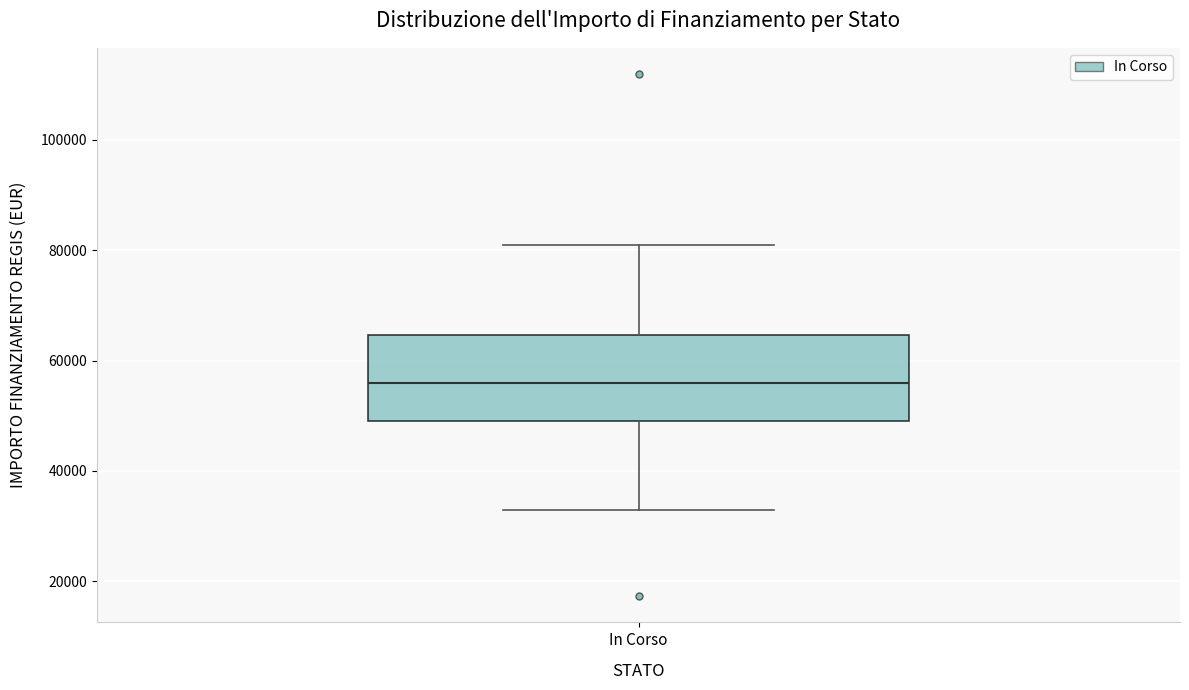

Where is the upper edge of the box for In Corso on the y-axis? The values are not printed on the chart, so give them approximately, as read against the axis.

64000